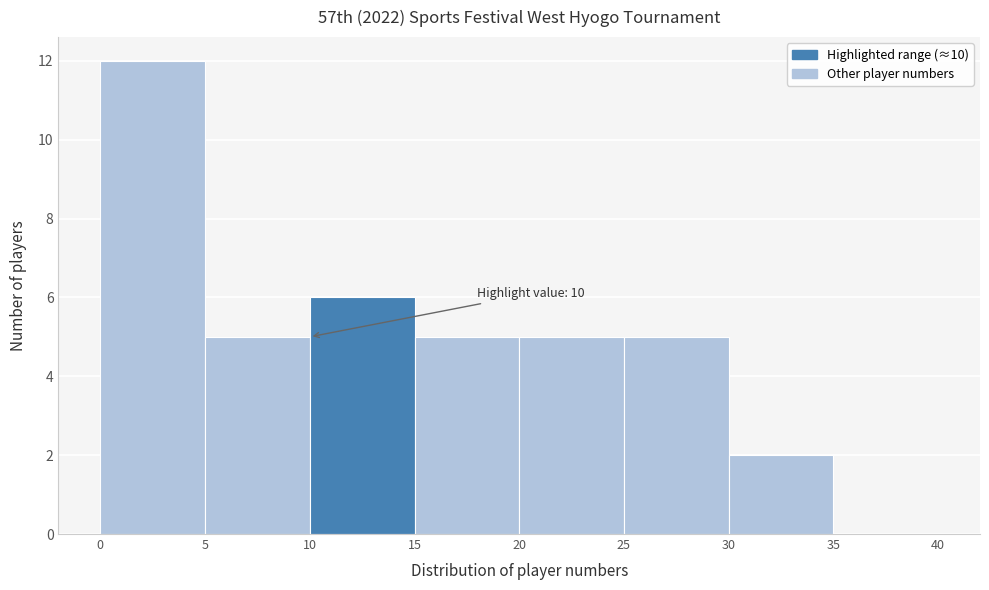

Which range on the x-axis has the tallest bar?

0 to 5